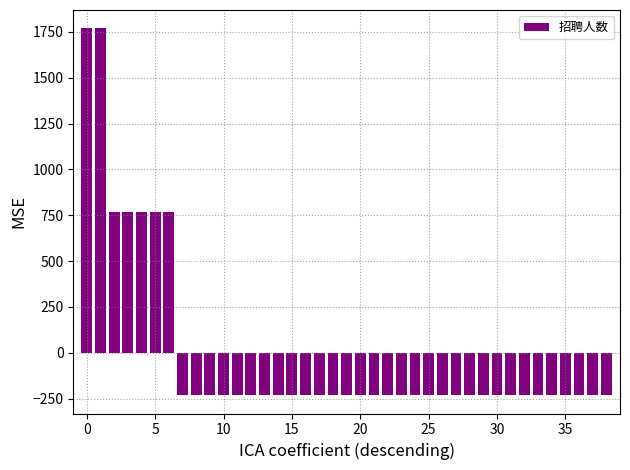

What is the value of the 34th bar from the left?

-230.8